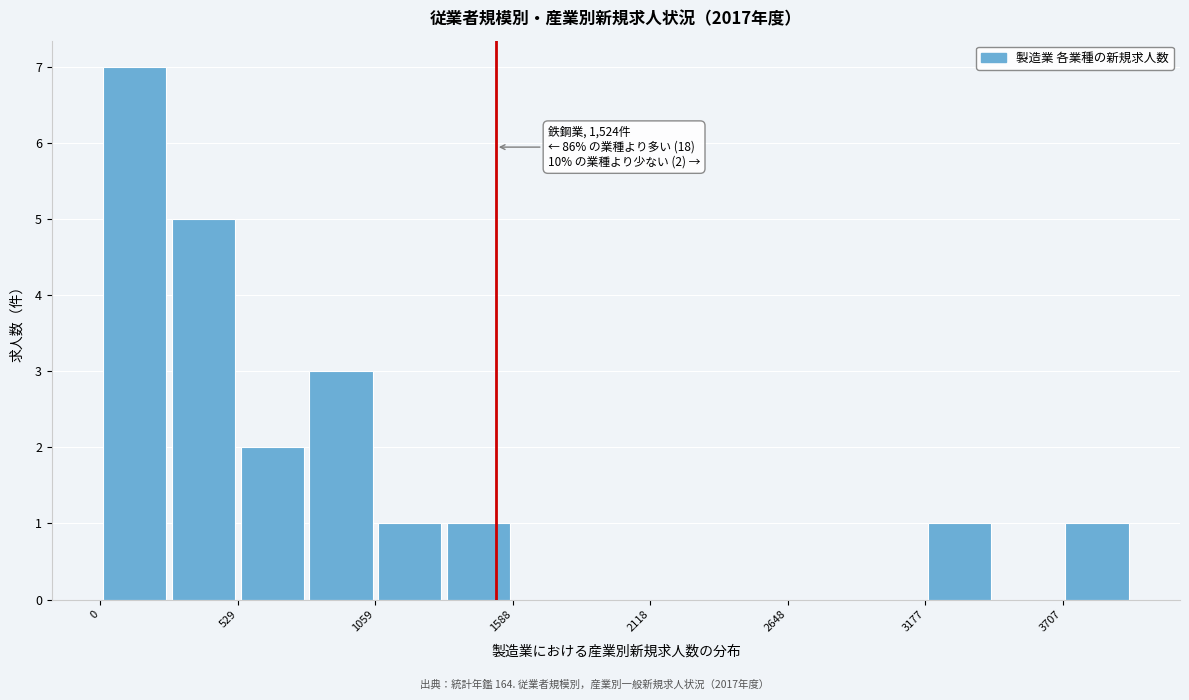

Around what value on the x-axis is the tallest bar? Give the approximate position of its centre, as read against the axis.

100